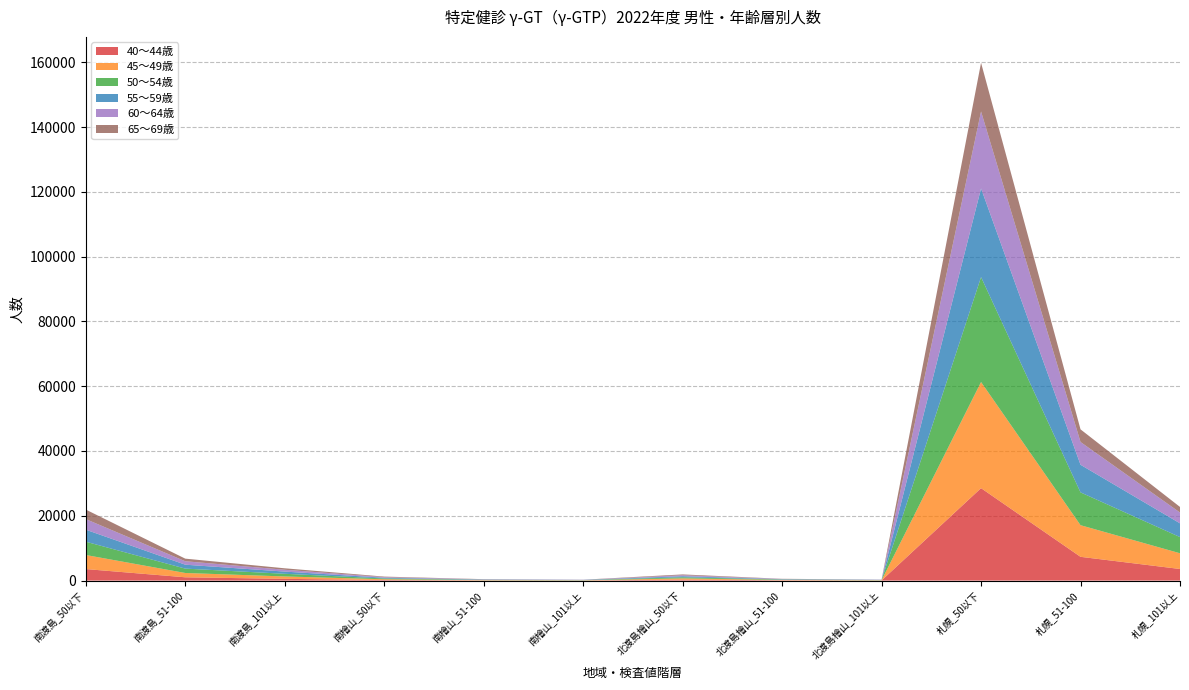

Reading left to right, what are all the values shown in this chart?

40～44歳: 南渡島_50以下=3559	南渡島_51-100=1020	南渡島_101以上=539	南檜山_50以下=178	南檜山_51-100=57	南檜山_101以上=35	北渡島檜山_50以下=309	北渡島檜山_51-100=102	北渡島檜山_101以上=40	札幌_50以下=28535	札幌_51-100=7337	札幌_101以上=3582
45～49歳: 南渡島_50以下=4340	南渡島_51-100=1329	南渡島_101以上=738	南檜山_50以下=240	南檜山_51-100=80	南檜山_101以上=54	北渡島檜山_50以下=376	北渡島檜山_51-100=101	北渡島檜山_101以上=62	札幌_50以下=32758	札幌_51-100=9763	札幌_101以上=4851
50～54歳: 南渡島_50以下=4107	南渡島_51-100=1350	南渡島_101以上=822	南檜山_50以下=234	南檜山_51-100=96	南檜山_101以上=61	北渡島檜山_50以下=343	北渡島檜山_51-100=125	北渡島檜山_101以上=66	札幌_50以下=32394	札幌_51-100=10128	札幌_101以上=4995
55～59歳: 南渡島_50以下=3706	南渡島_51-100=1210	南渡島_101以上=679	南檜山_50以下=224	南檜山_51-100=79	南檜山_101以上=62	北渡島檜山_50以下=322	北渡島檜山_51-100=93	北渡島檜山_101以上=60	札幌_50以下=27358	札幌_51-100=8524	札幌_101以上=4246
60～64歳: 南渡島_50以下=3272	南渡島_51-100=1064	南渡島_101以上=567	南檜山_50以下=191	南檜山_51-100=83	南檜山_101以上=39	北渡島檜山_50以下=305	北渡島檜山_51-100=84	北渡島檜山_101以上=40	札幌_50以下=23754	札幌_51-100=7030	札幌_101以上=3333
65～69歳: 南渡島_50以下=2937	南渡島_51-100=803	南渡島_101以上=450	南檜山_50以下=165	南檜山_51-100=49	南檜山_101以上=27	北渡島檜山_50以下=248	北渡島檜山_51-100=49	北渡島檜山_101以上=31	札幌_50以下=15029	札幌_51-100=3899	札幌_101以上=1726